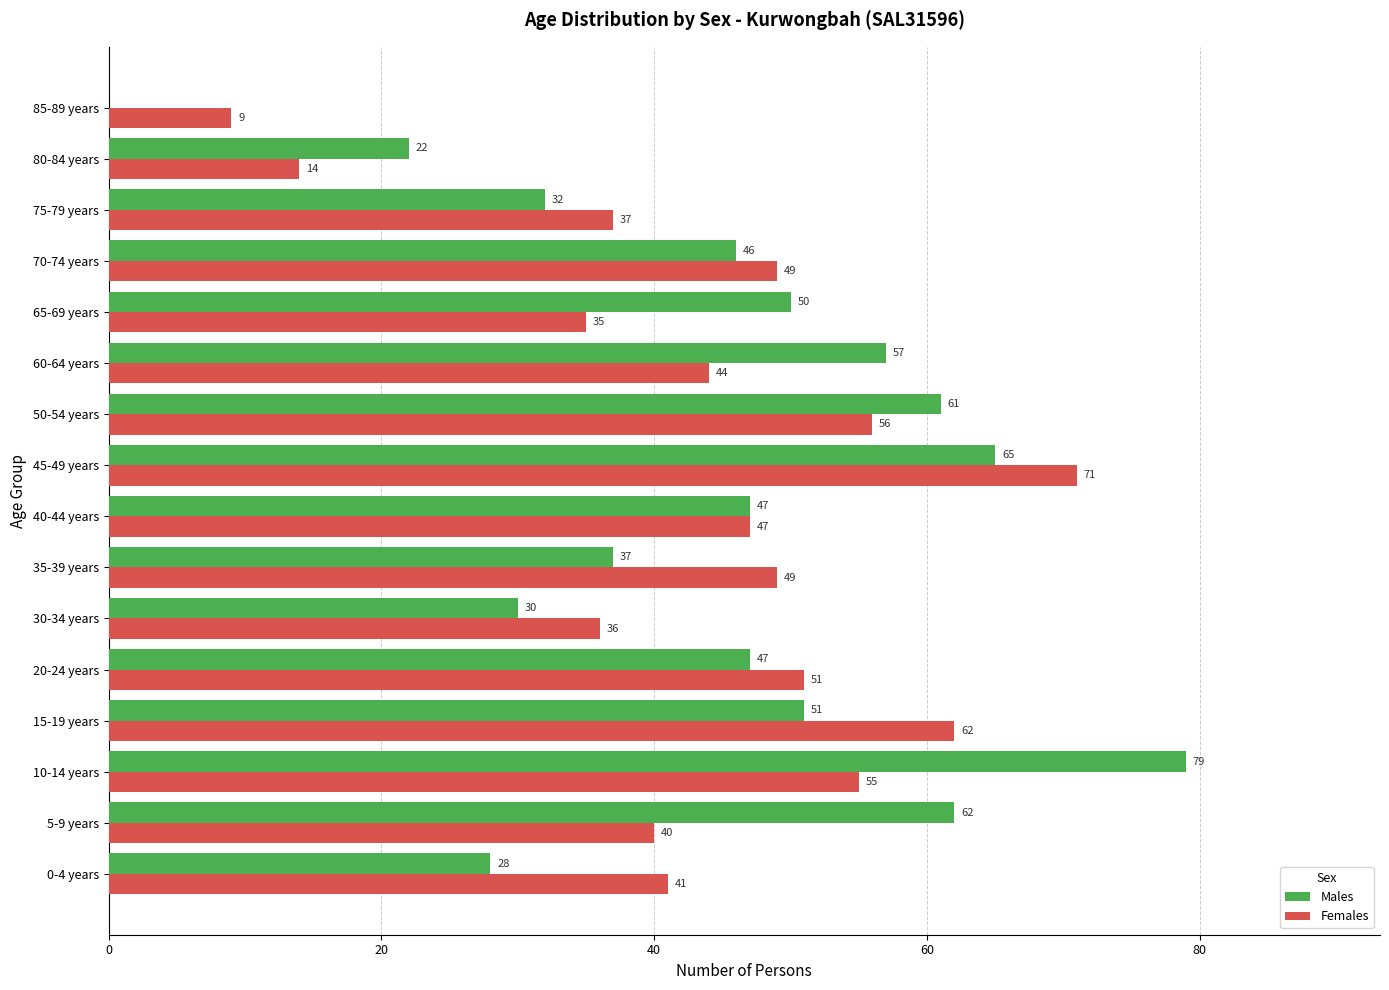

What is the total value across all series at 65-69 years?

85